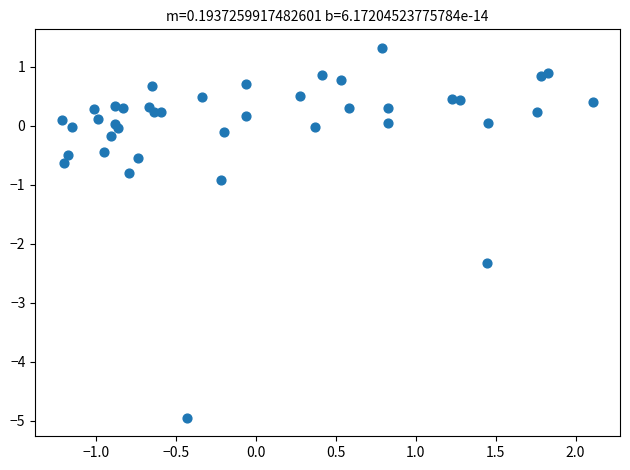

What is the range of X values (max minus min)?

3.3